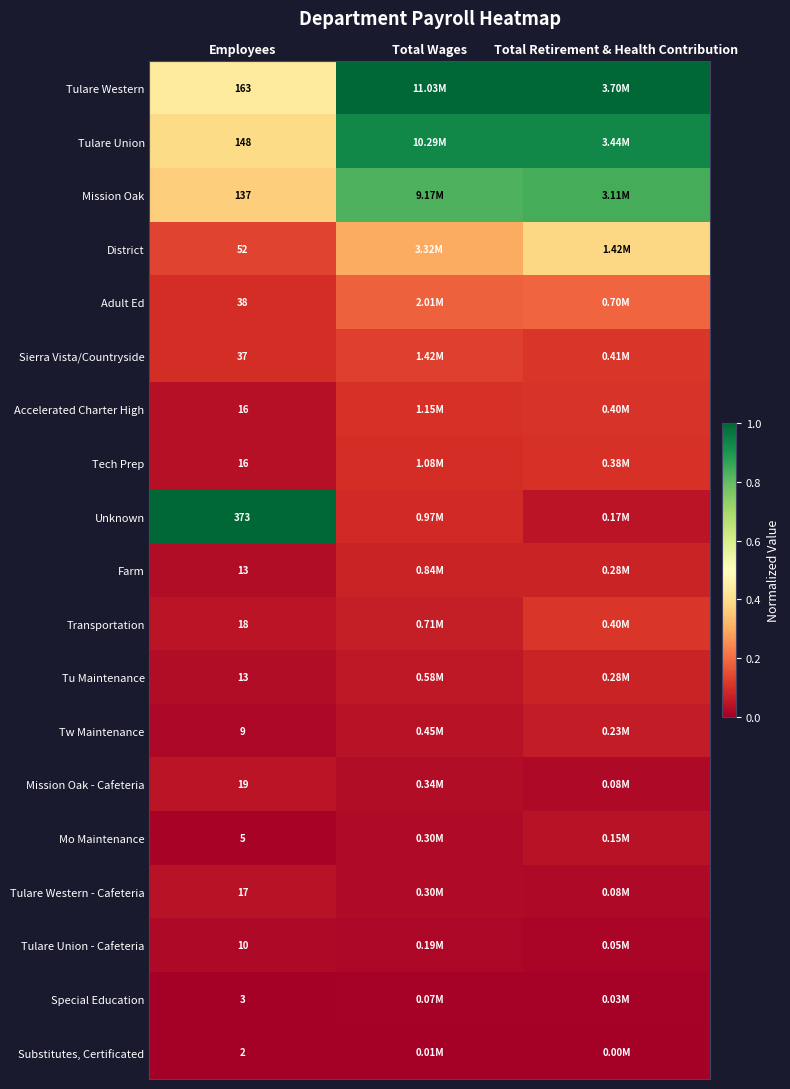

Is the value of Mission Oak - Cafeteria at Employees greater than the value of Tulare Western at Total Retirement & Health Contribution?

No